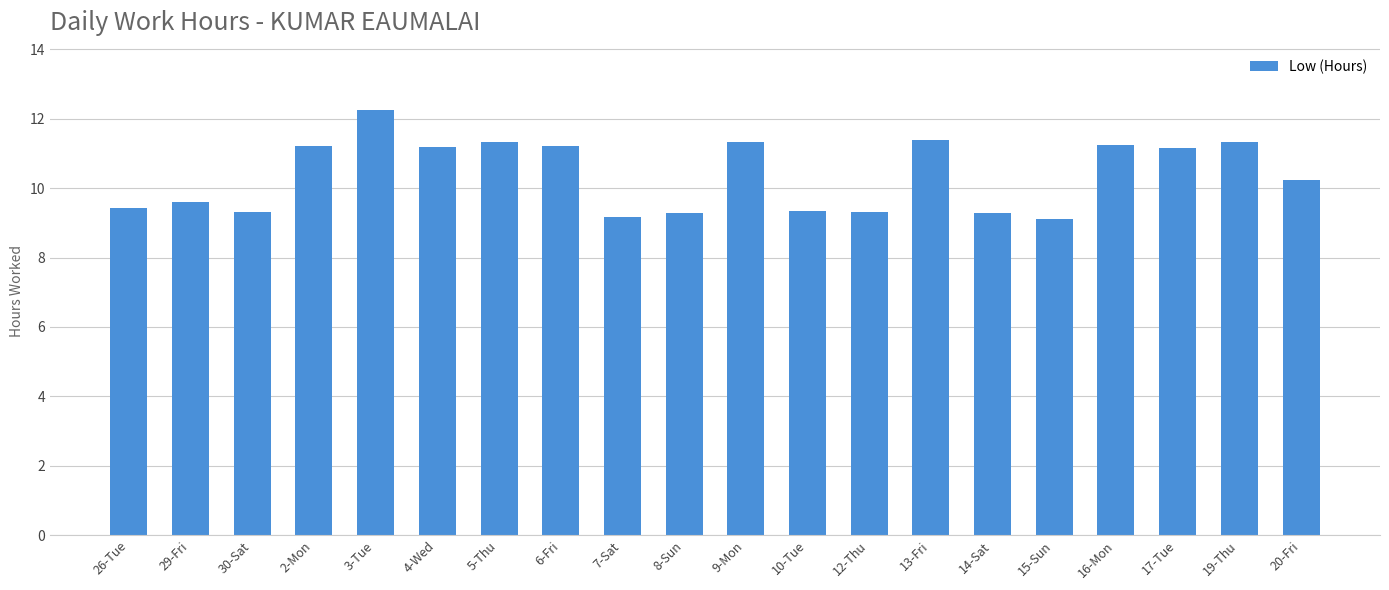

Read the value at 26-Tue.

9.4